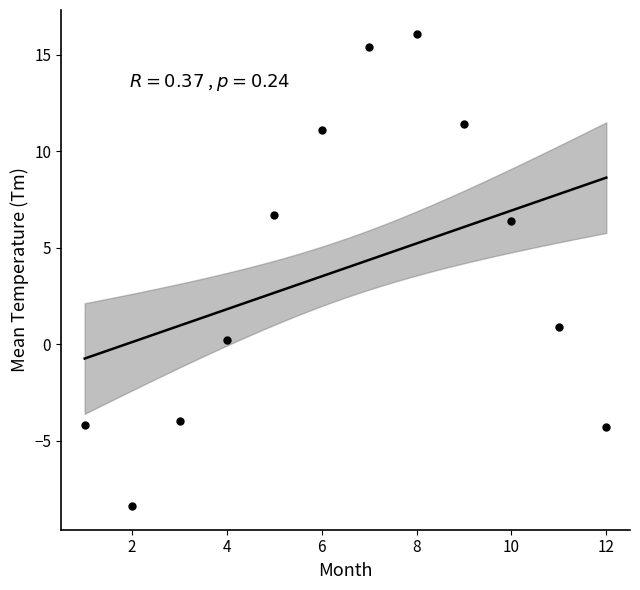

What Y value in the scatter plot is closest to 3?

0.9